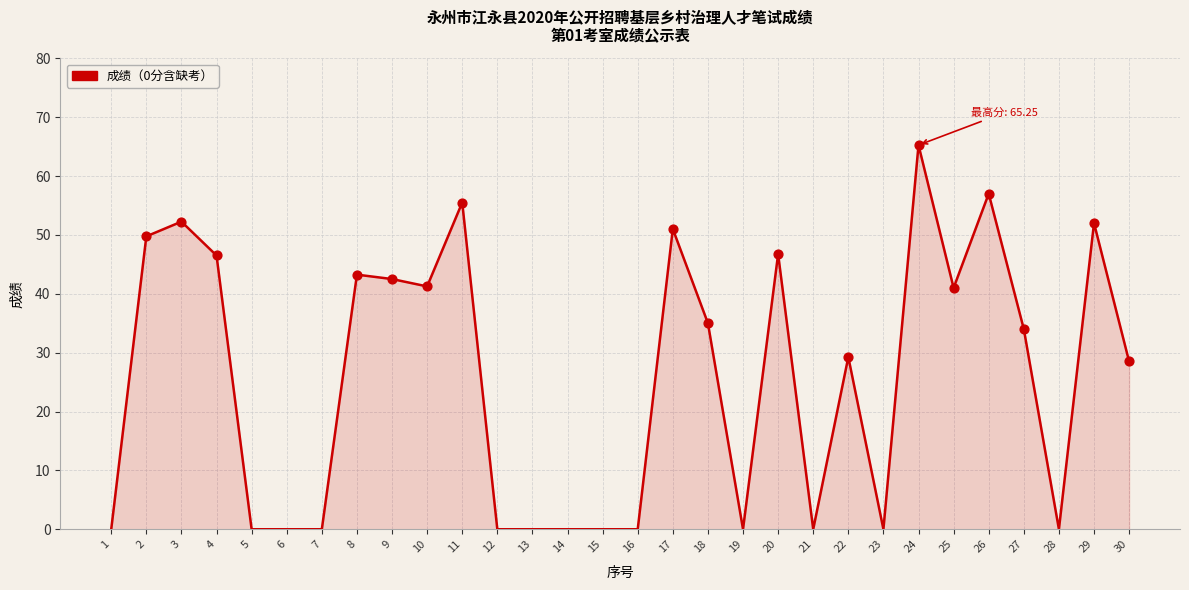

Approximately how many times larger is the value at 9 compared to 8?

1.0